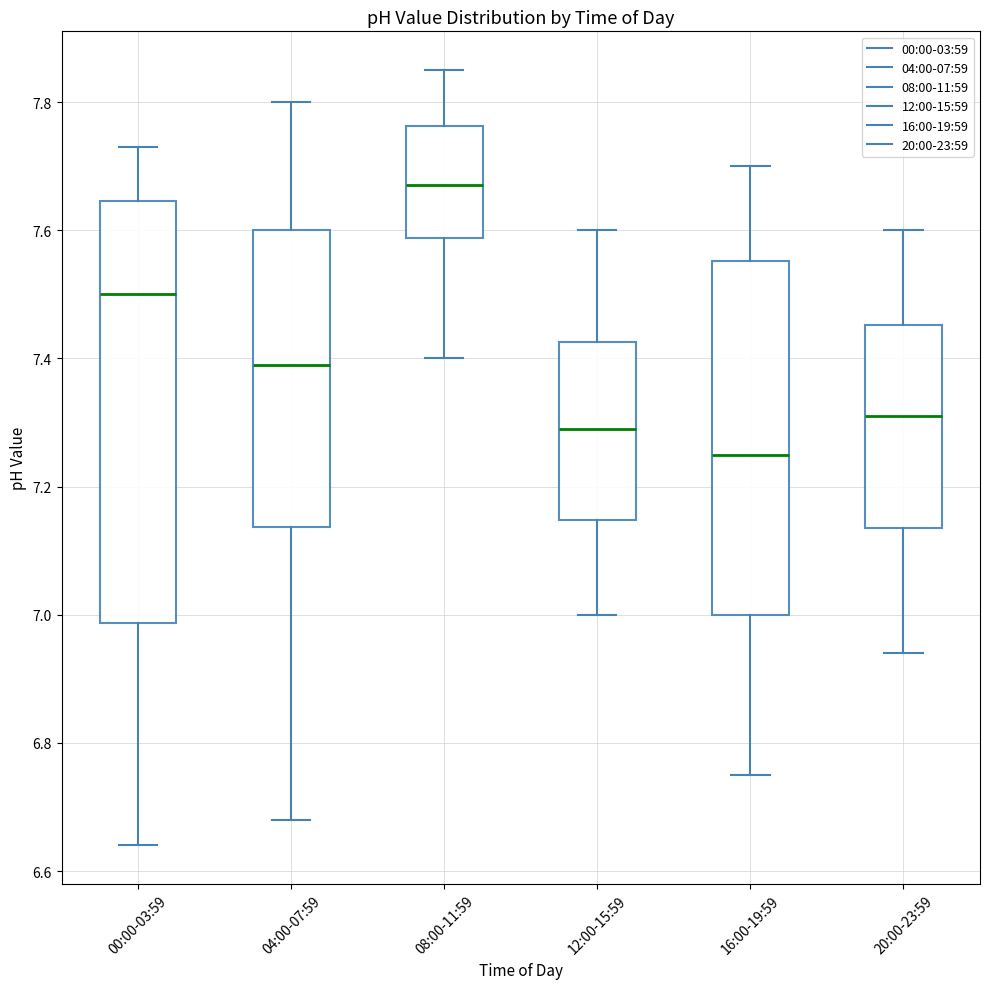

Reading left to right, transcribe this box plot: for each box, give where its median line is, the range the box spans, and where its two whiskers end, as read against the y-axis. The values are not printed on the chart, so give them approximately, as read against the axis.

00:00-03:59: median 7.50, box 6.98 to 7.64, whiskers 6.64 to 7.74
04:00-07:59: median 7.40, box 7.14 to 7.60, whiskers 6.68 to 7.80
08:00-11:59: median 7.68, box 7.58 to 7.76, whiskers 7.40 to 7.86
12:00-15:59: median 7.30, box 7.14 to 7.42, whiskers 7.00 to 7.60
16:00-19:59: median 7.26, box 7.00 to 7.56, whiskers 6.76 to 7.70
20:00-23:59: median 7.32, box 7.14 to 7.46, whiskers 6.94 to 7.60